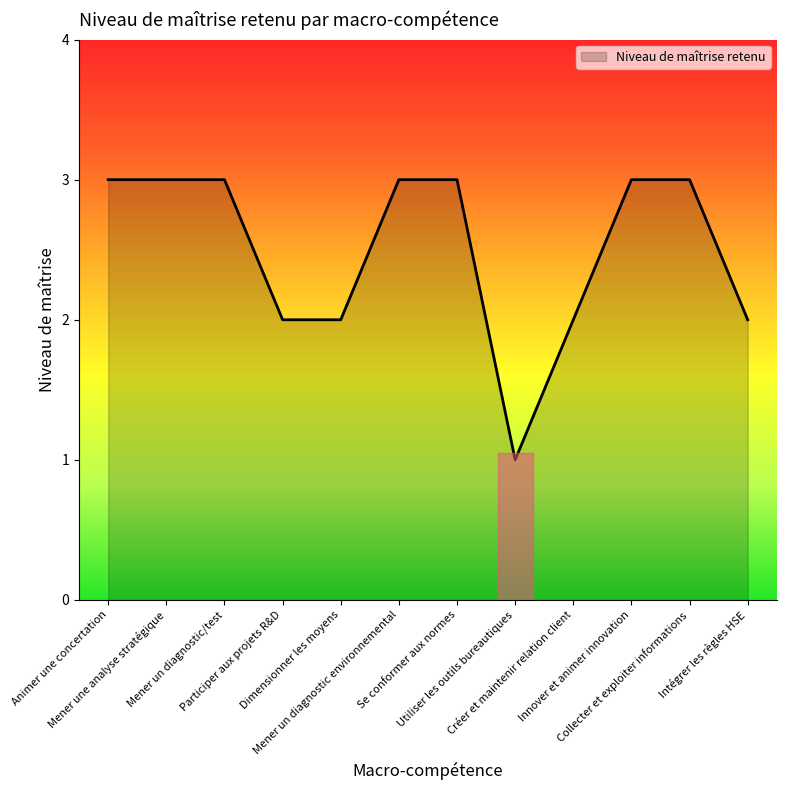

Reading right to left, extract all data points from this chart.

Intégrer les règles HSE=2	Collecter et exploiter informations=3	Innover et animer innovation=3	Créer et maintenir relation client=2	Utiliser les outils bureautiques=1	Se conformer aux normes=3	Mener un diagnostic environnemental=3	Dimensionner les moyens=2	Participer aux projets R&D=2	Mener un diagnostic/test=3	Mener une analyse stratégique=3	Animer une concertation=3